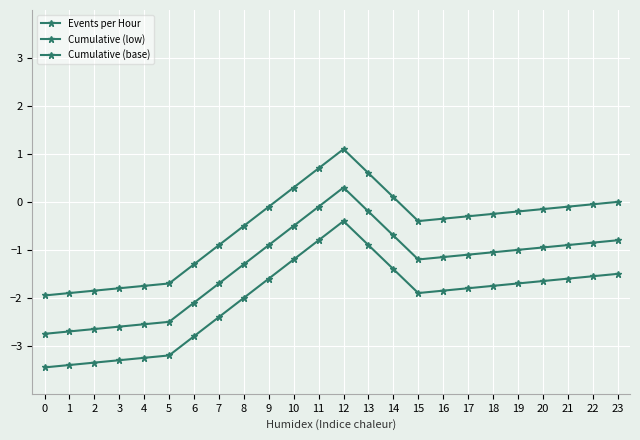

How many data points does each series have?

24